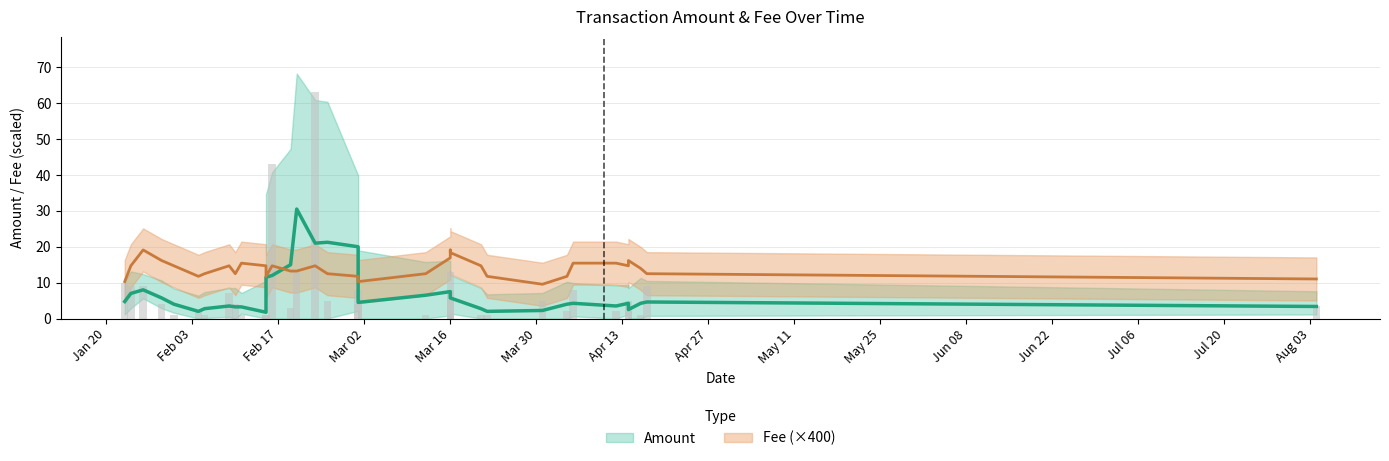

Which series changed the most between 7 and 30?

Amount